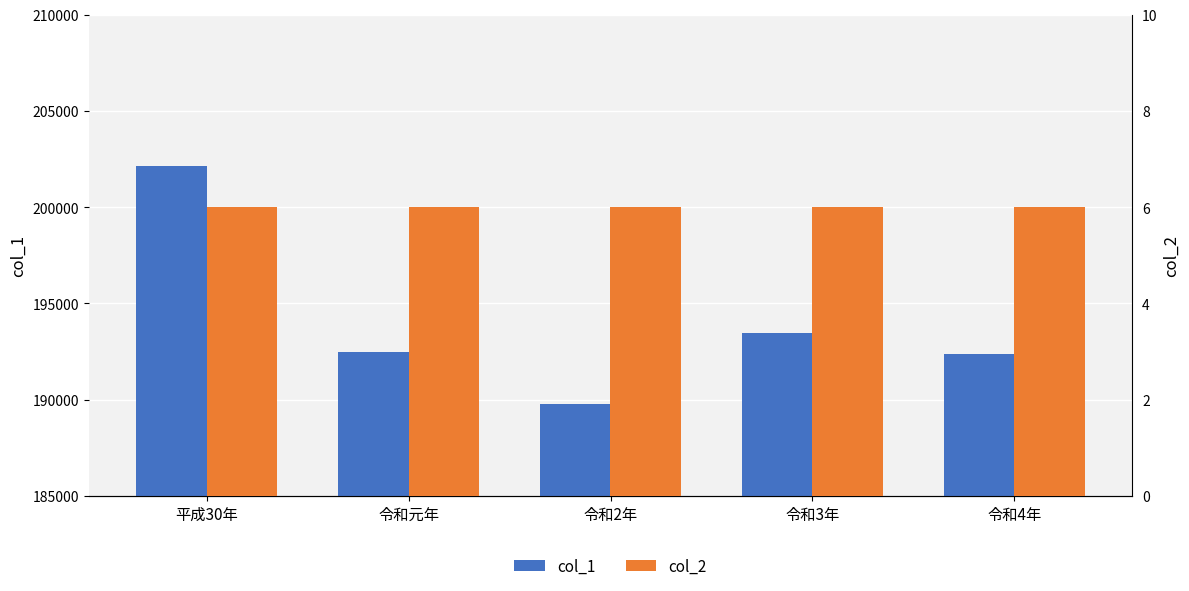

What is the total value across all series at 平成30年?

202136